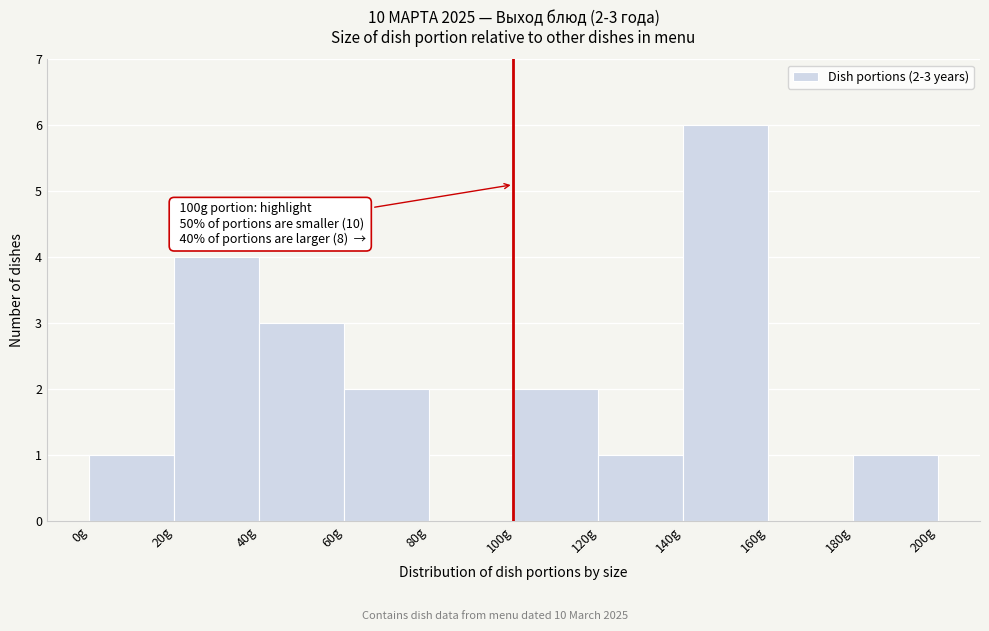

Over which range of the x-axis is the bar tallest?

140 to 160